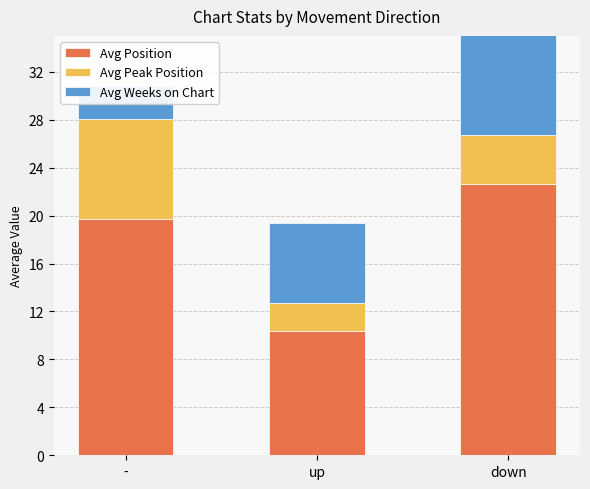

What is the difference between the Avg Position values at up and -?

9.3